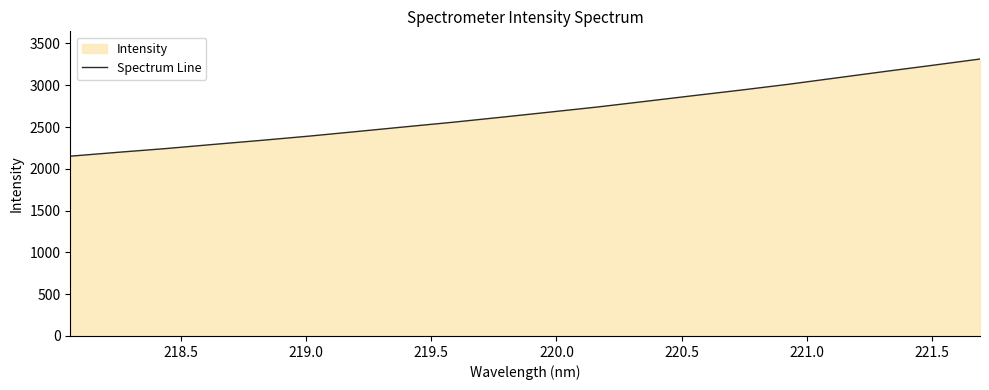

How many lines are shown in the chart?

1